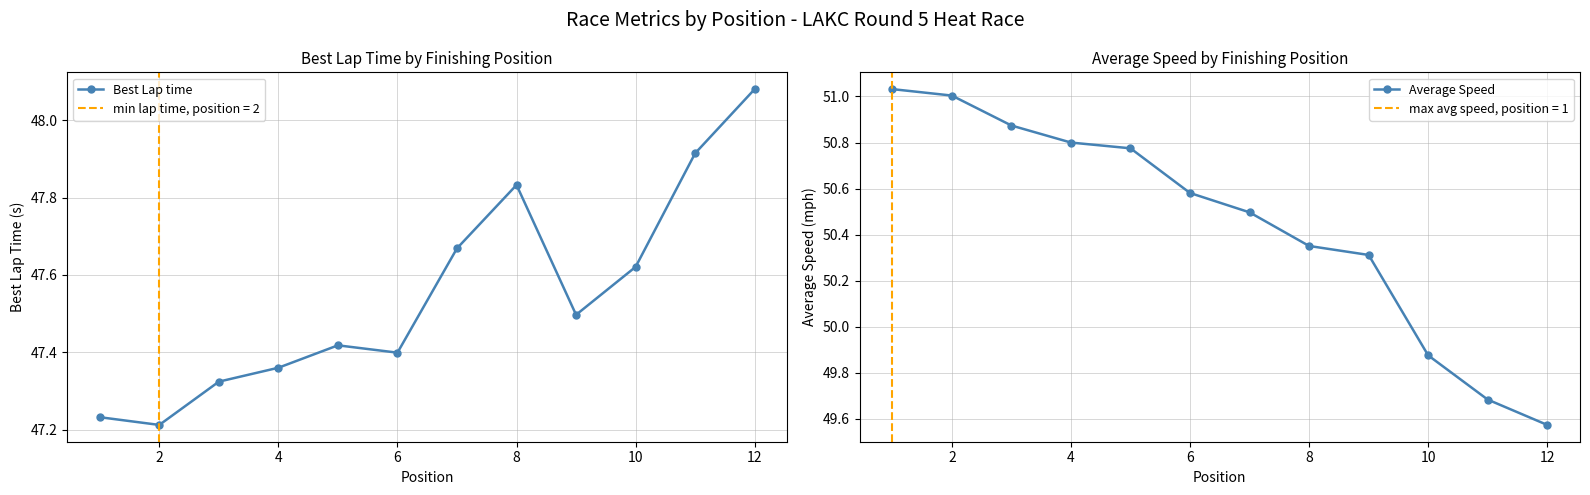

How many interior local peaks does the Best Lap time series have?

2